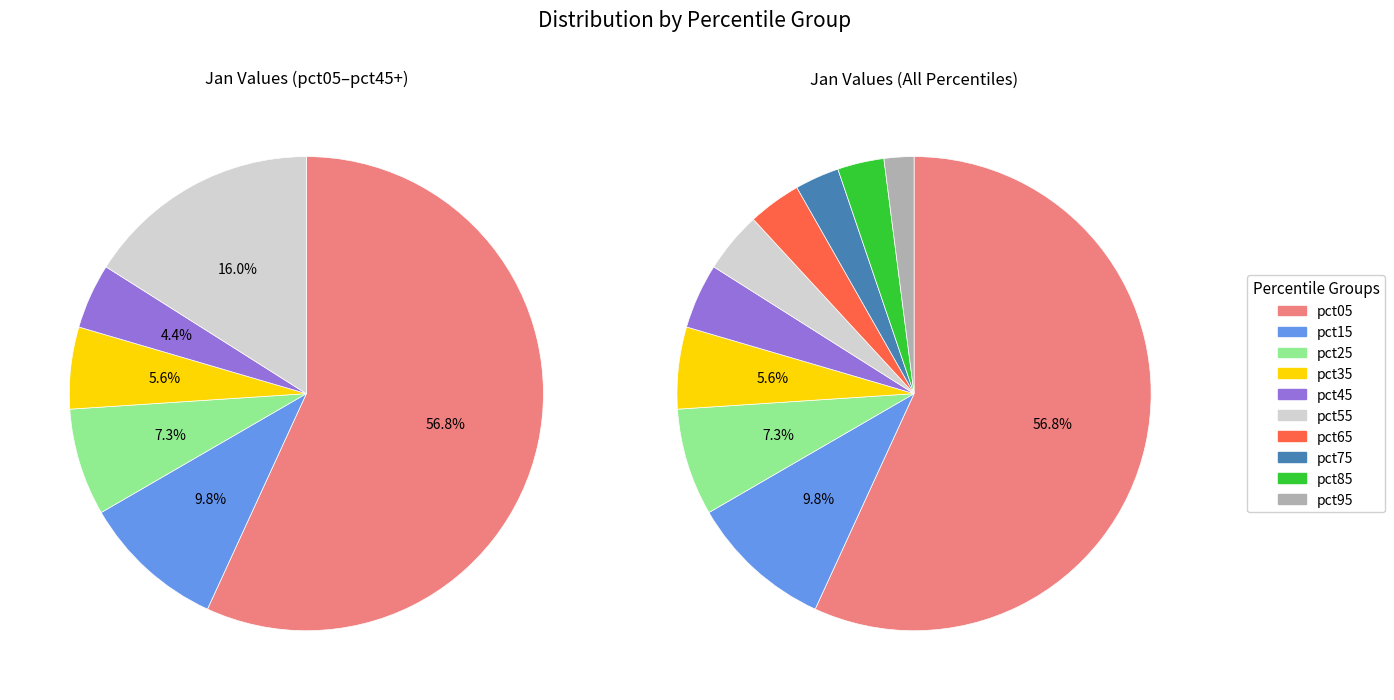

Which category has the biggest portion of the pie?

pct05